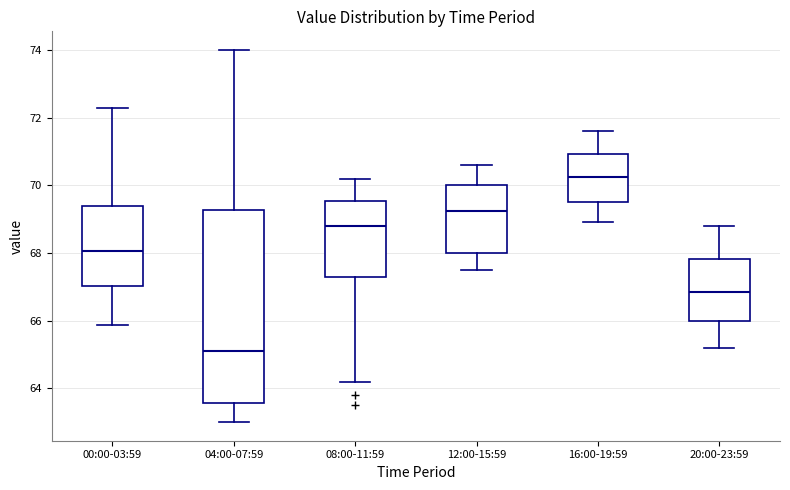

Which box is the tallest, from its lower edge to its upper edge?

04:00-07:59